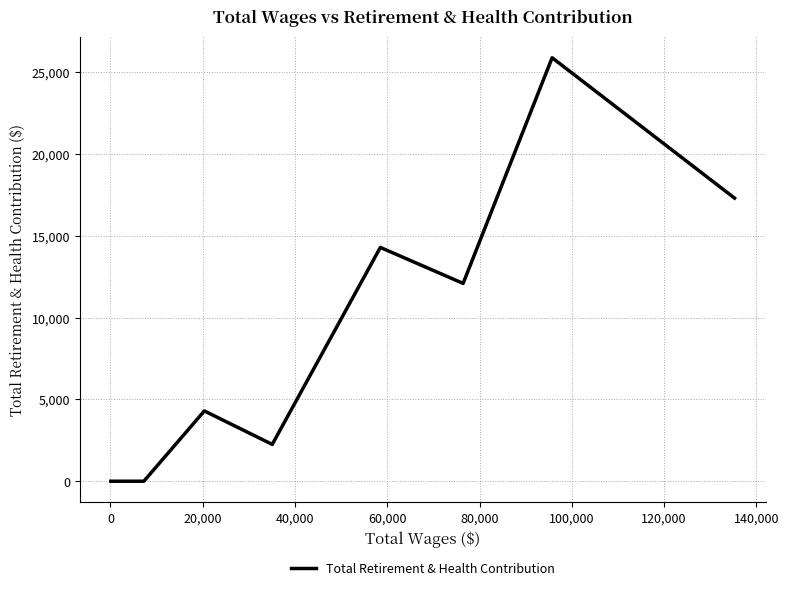

What is the greatest value displayed?

25880